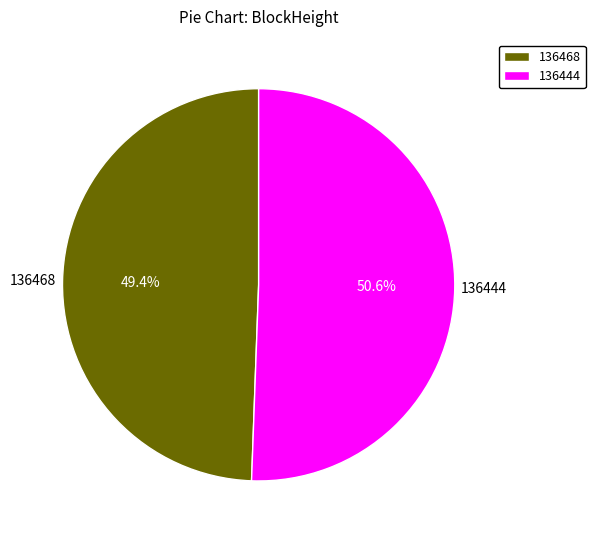

Count the number of slices in the pie.

2